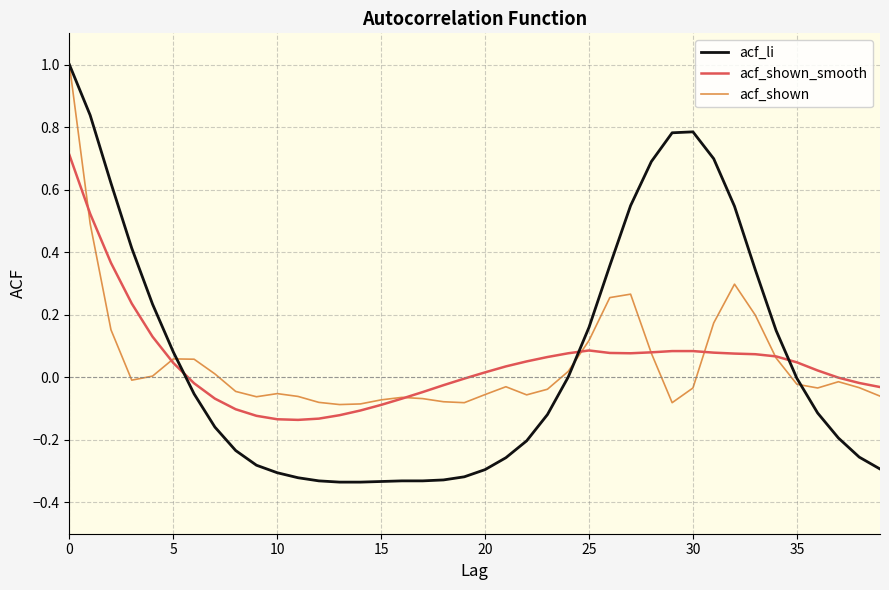

Which series has the largest range (max minus min)?

acf_li